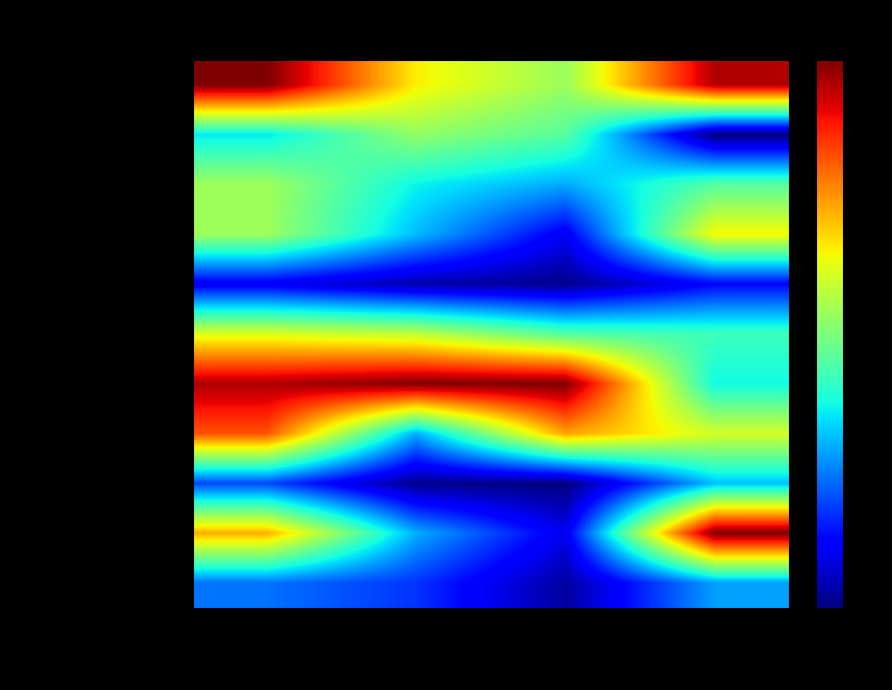

At which category is the sum across all series the highest?

Калорийность